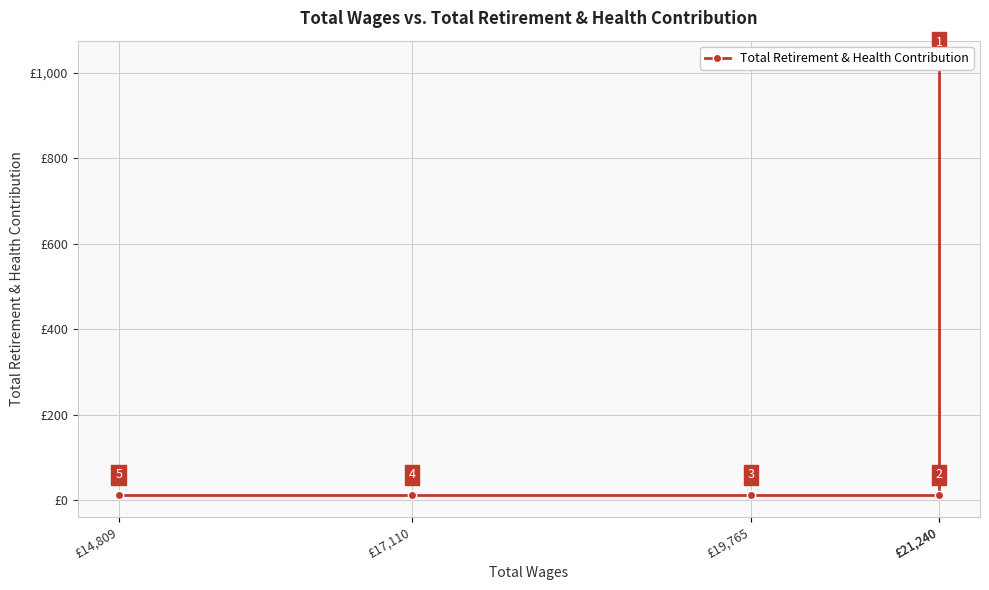

What is the difference between the maximum and minimum values?

1012